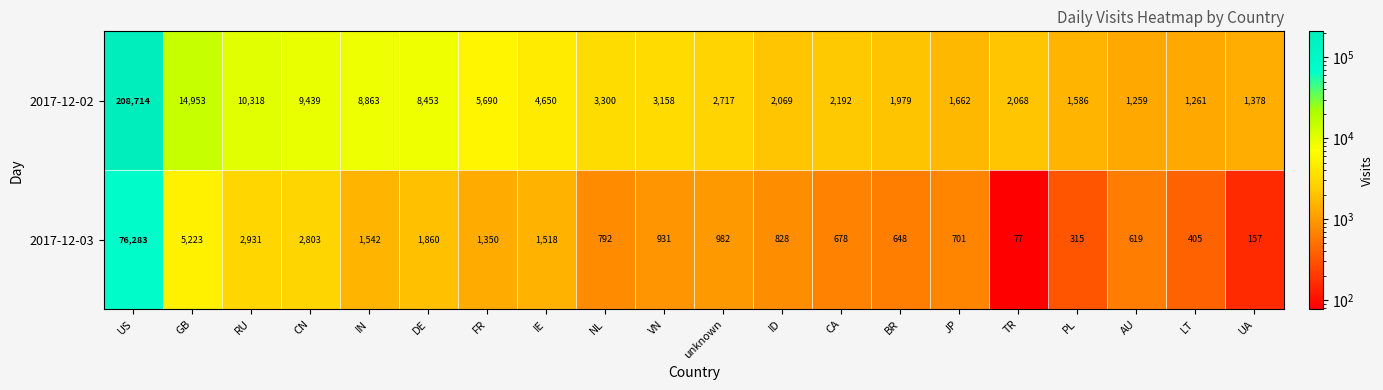

What is the total value across all series at AU?

1878